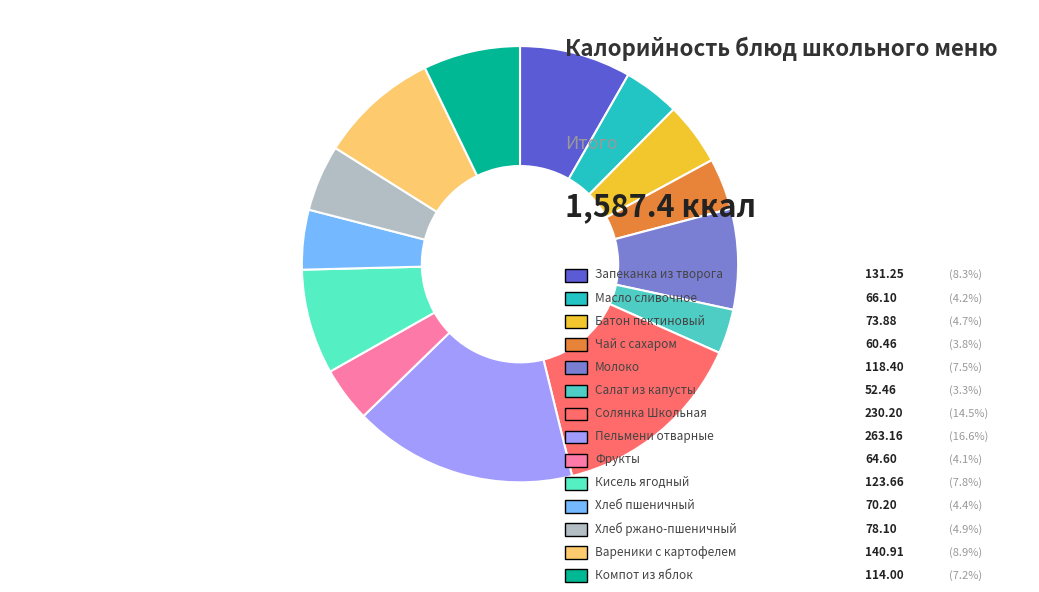

How many slices are in this pie chart?

14